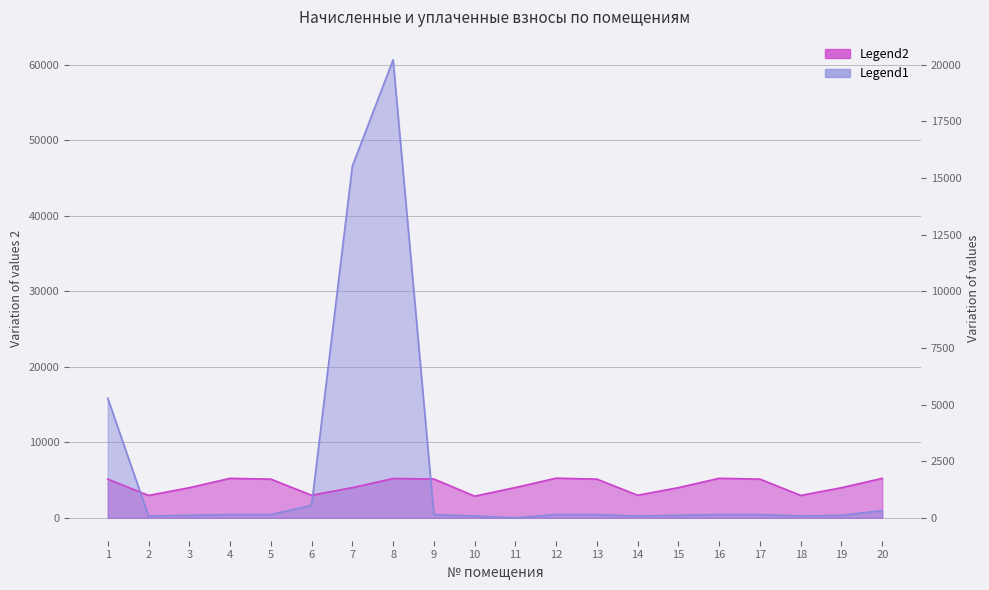

How many lines are shown in the chart?

2